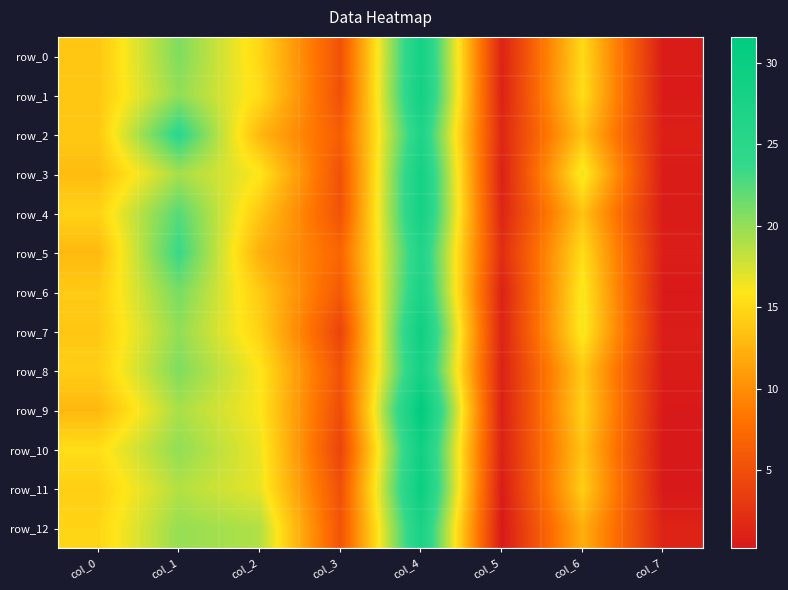

Reading right to left, extract all data points from this chart.

row_0: 0.5	15.1	1.1	28.5	5.2	14.9	20.8	13.8
row_1: 0.4	15.4	1.0	28.8	5.1	15.3	20.1	13.8
row_2: 0.8	13.6	1.5	26.6	6.2	12.8	24.5	13.9
row_3: 0.5	16.6	0.9	28.5	5.2	16.0	19.3	13.1
row_4: 0.5	13.6	1.3	28.5	5.3	13.9	22.4	14.6
row_5: 0.7	15.3	2.0	26.4	6.9	12.3	23.6	12.9
row_6: 0.3	16.3	1.0	27.2	5.9	14.1	21.1	14.1
row_7: 0.6	16.4	1.1	29.4	4.0	14.6	20.1	13.9
row_8: 0.5	14.0	1.0	28.1	5.3	16.0	20.8	14.3
row_9: 0.3	14.5	0.8	31.6	4.8	16.0	19.2	12.8
row_10: 0.2	13.6	1.0	29.2	4.0	16.6	20.1	15.4
row_11: 0.2	14.3	0.5	30.0	5.1	16.8	18.8	14.4
row_12: 1.1	12.2	0.3	27.5	5.4	18.9	19.9	14.8